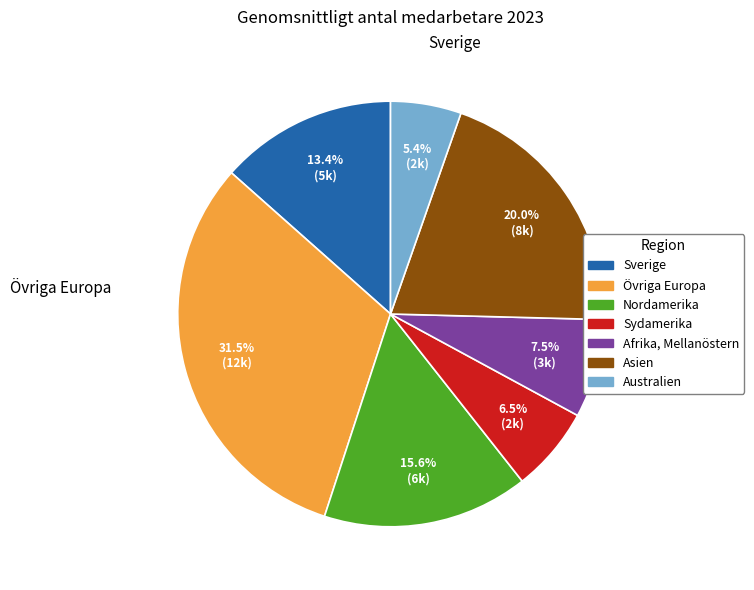

How many slices are in this pie chart?

7